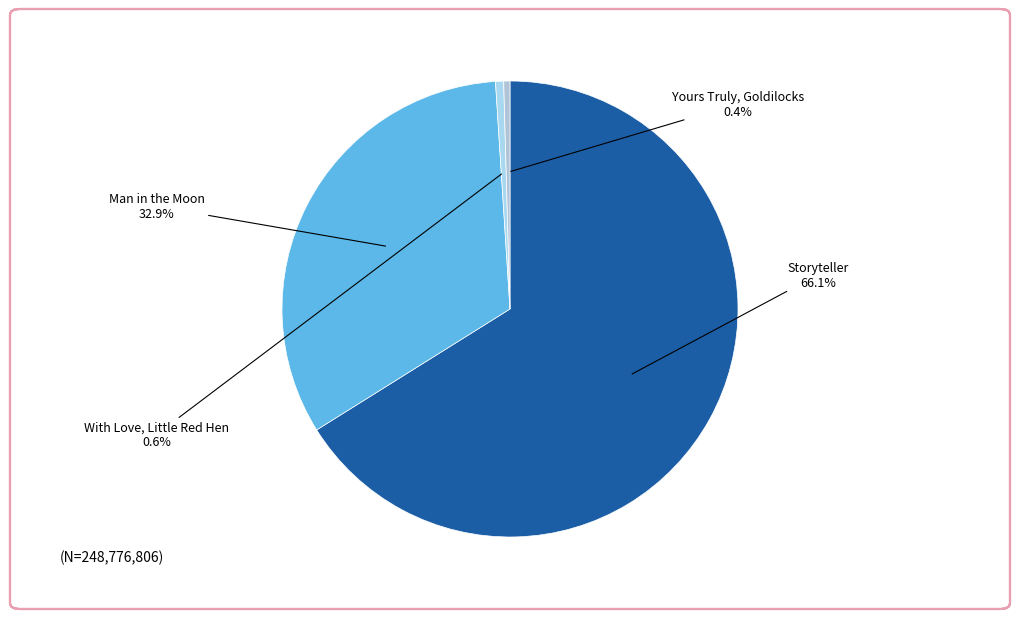

To the nearest percent, what is the average slice percentage?

25%